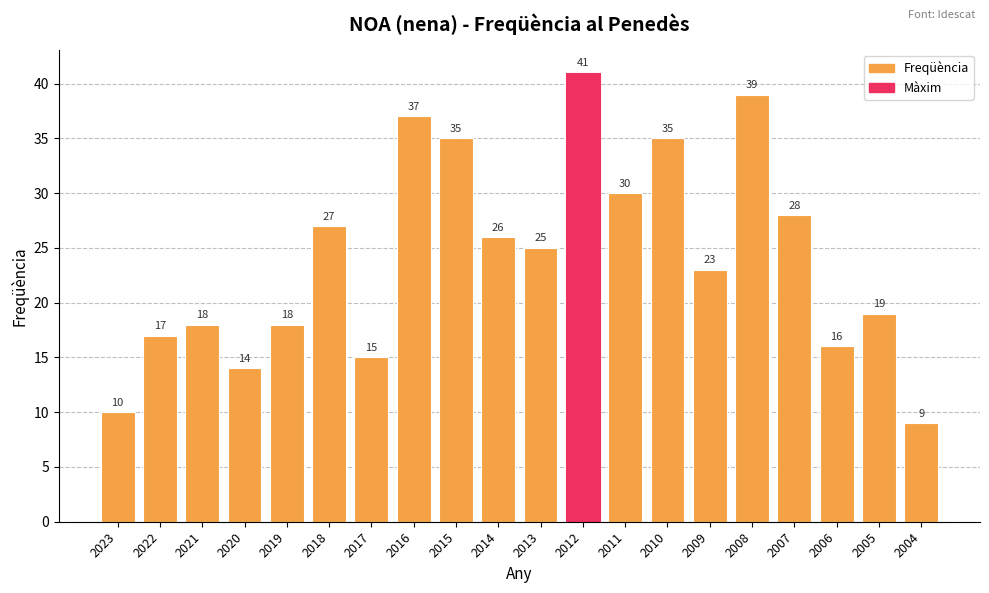

Reading left to right, transcribe all the data shown in this chart.

2023=10	2022=17	2021=18	2020=14	2019=18	2018=27	2017=15	2016=37	2015=35	2014=26	2013=25	2012=41	2011=30	2010=35	2009=23	2008=39	2007=28	2006=16	2005=19	2004=9